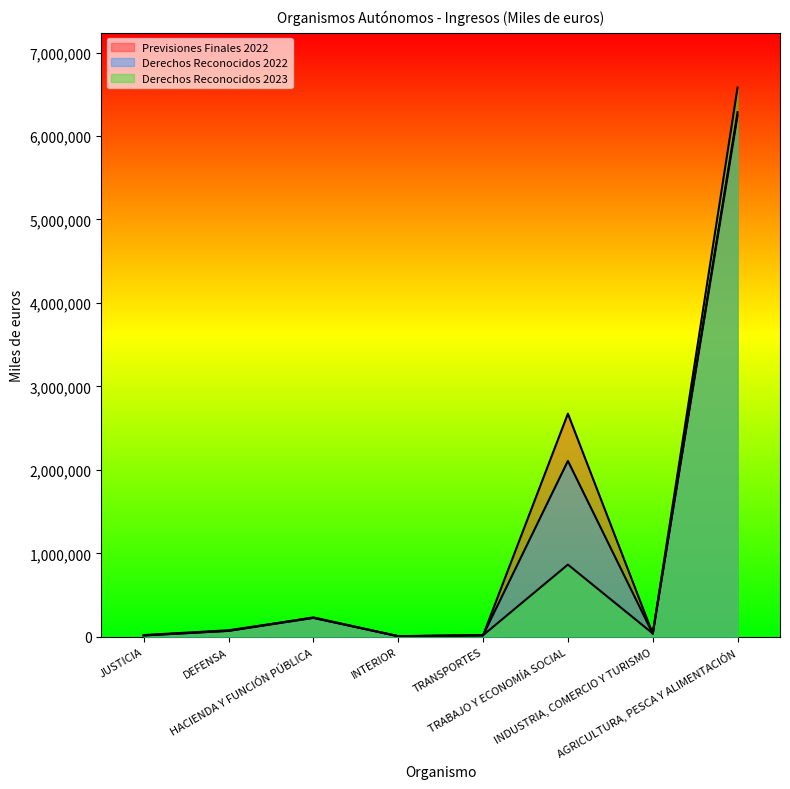

What is the minimum value for Derechos Reconocidos 2022?

7311